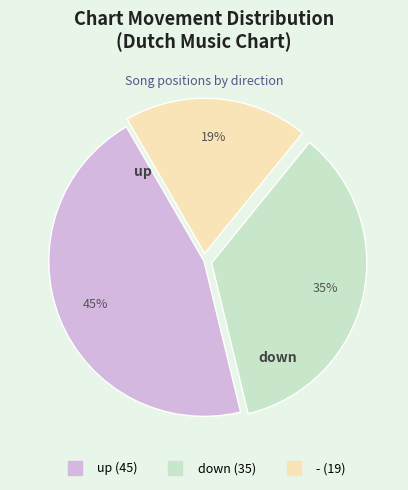

Does - account for over 50% of the chart?

No